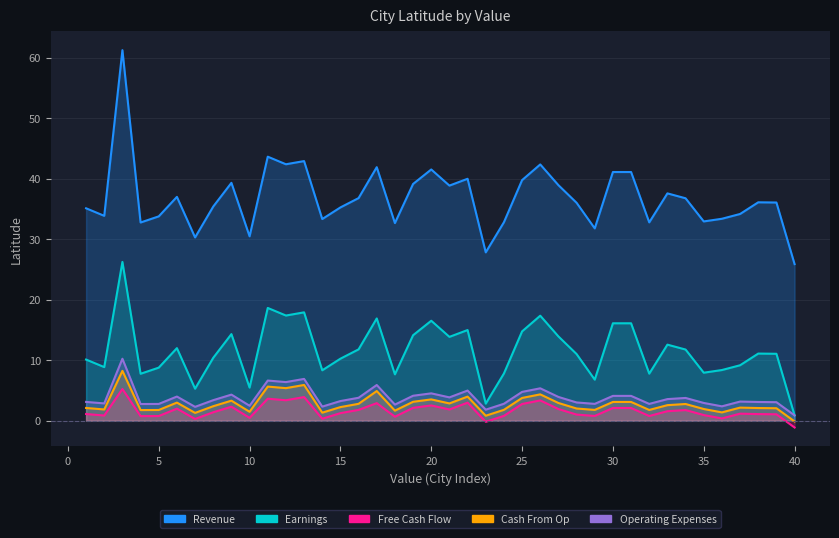

Which has a higher value, 32 or 1?

1